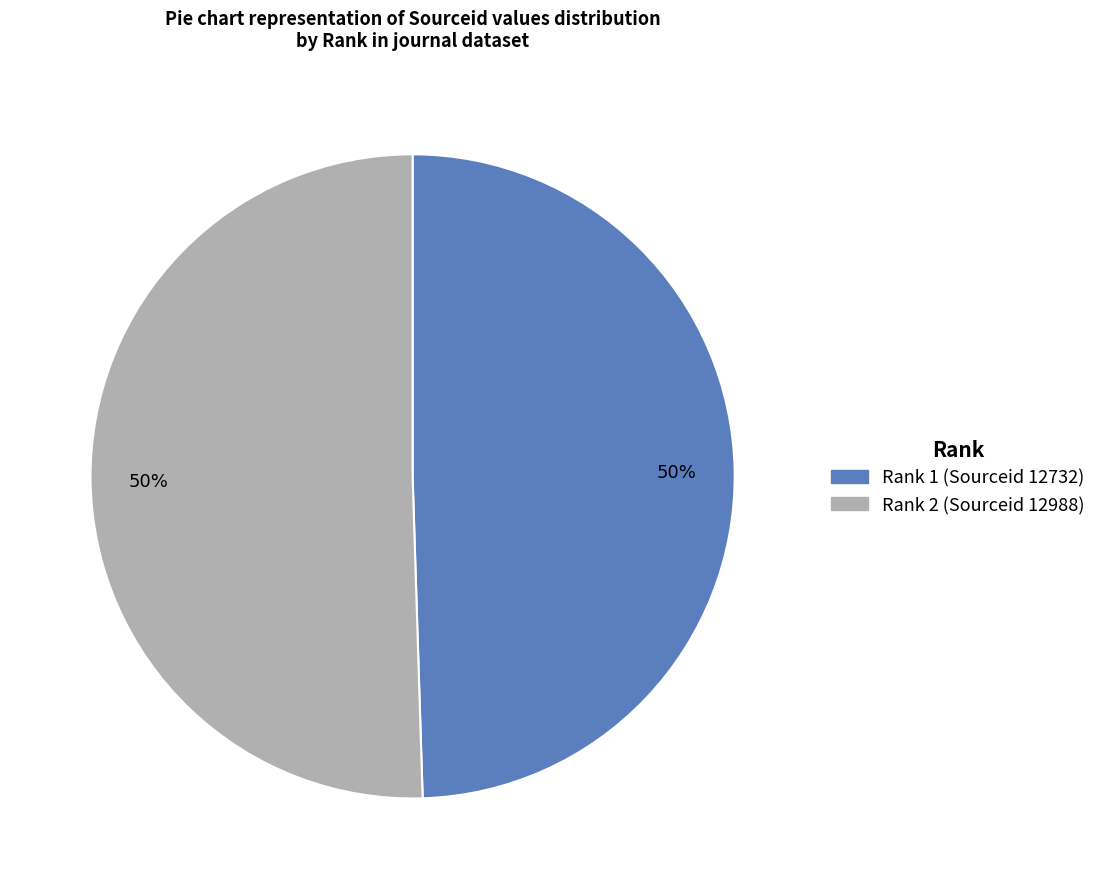

To the nearest percent, what is the average slice percentage?

50%